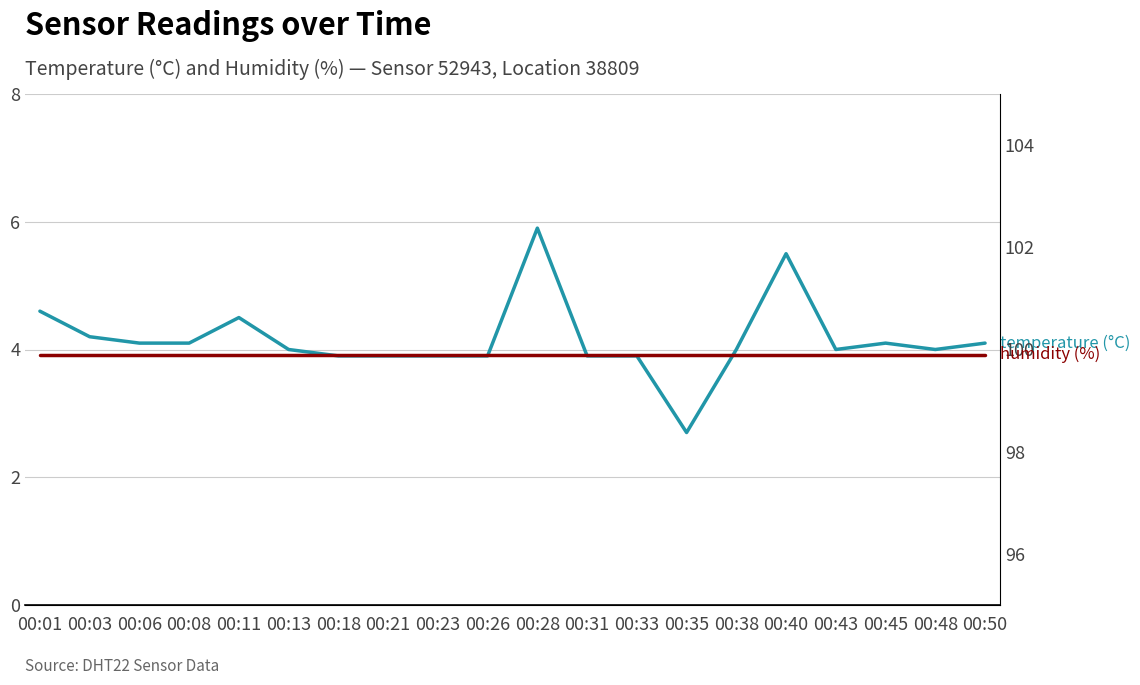

What is the spread (max minus min) of values at 00:38?

95.9